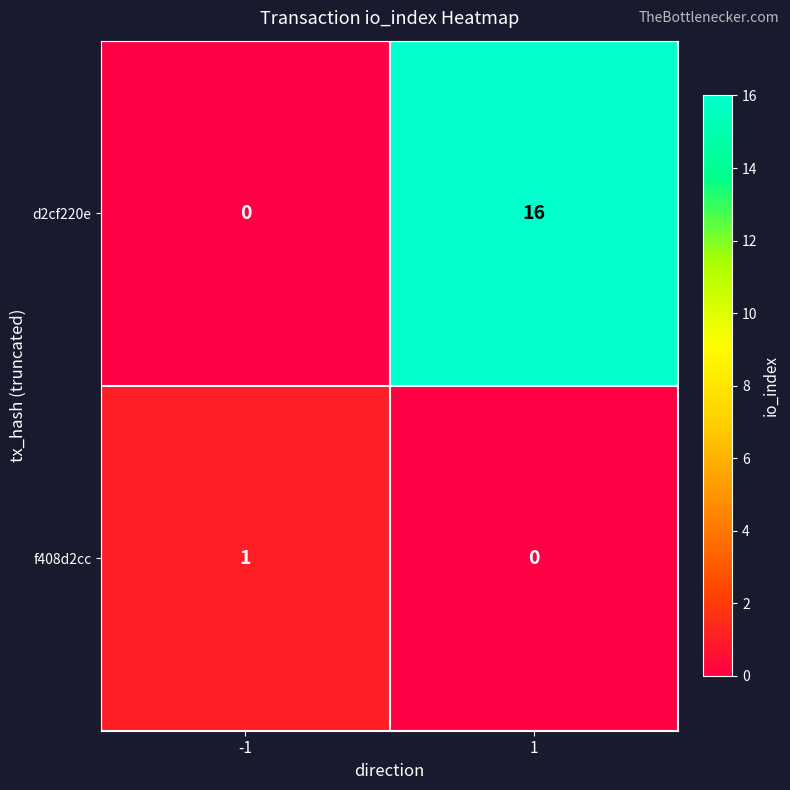

What is the difference between the highest and lowest values at 1?

16